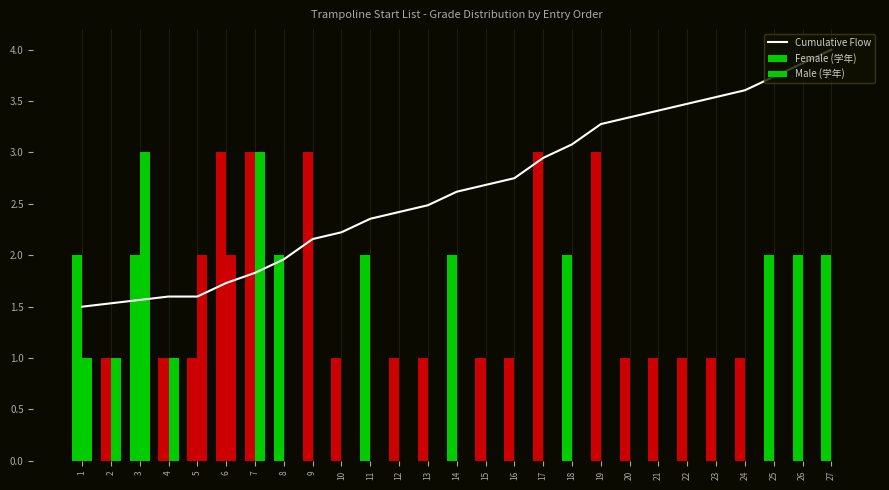

Between 9 and 25, which series saw the biggest shift?

Cumulative Flow